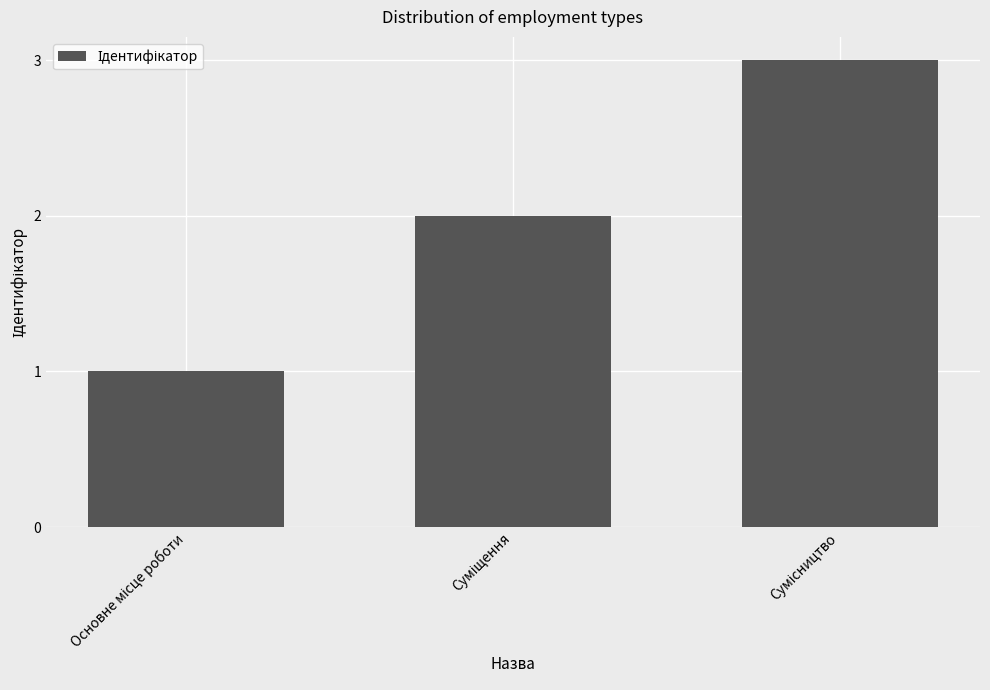

Are the bars horizontal?

No